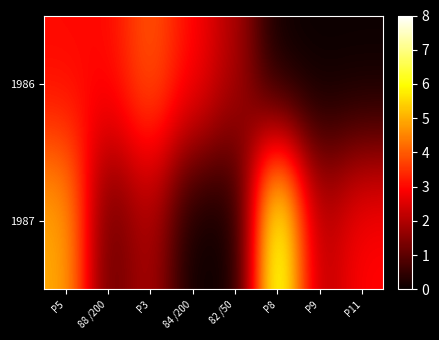

List the series in order of their peak value, lowest first.

1986, 1987